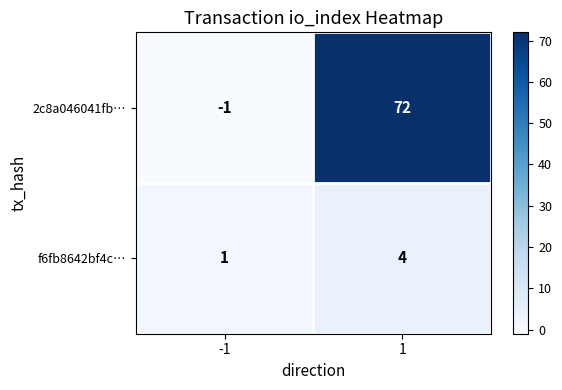

The 2c8a046041fb… series shows 72 at 1. True or false?

True